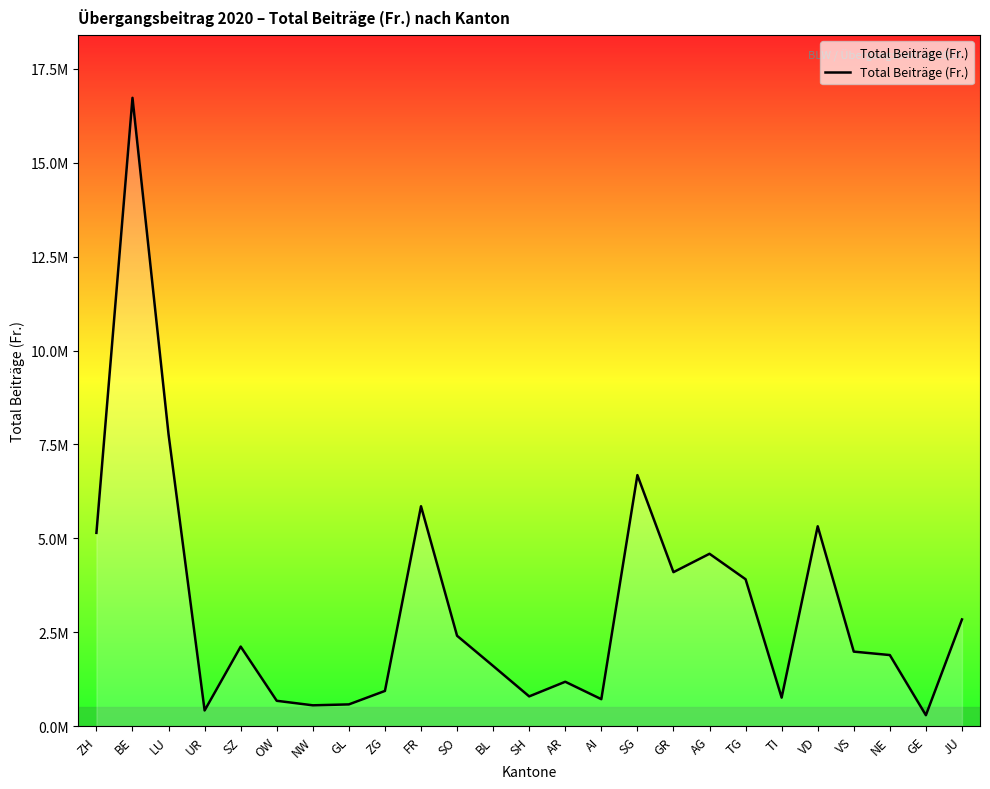

What is the sum of the values at TG and SG?

10596341.2